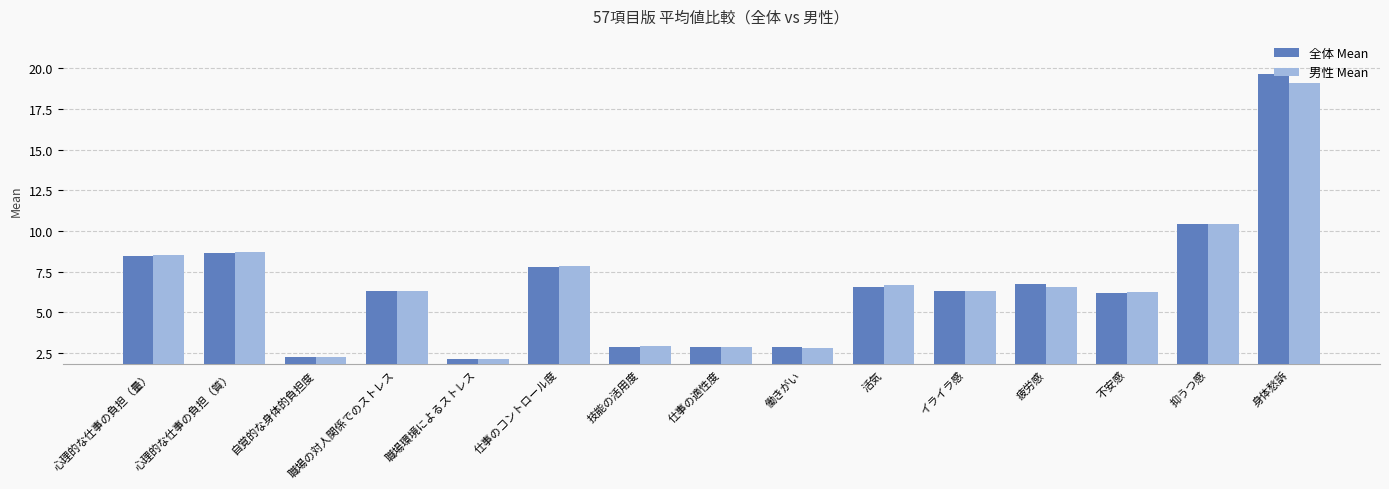

Where is 全体 Mean nearest to the value 10?

抑うつ感